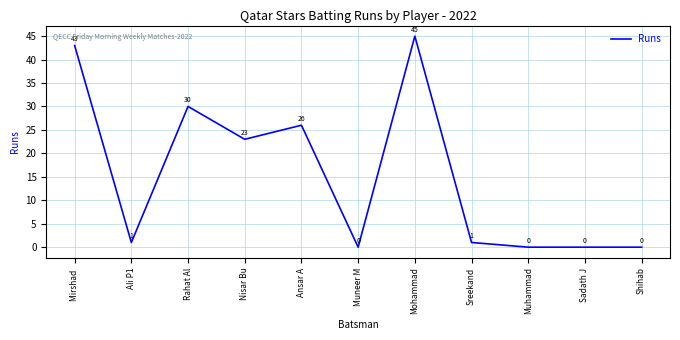

Reading left to right, transcribe all the data shown in this chart.

43	1	30	23	26	0	45	1	0	0	0